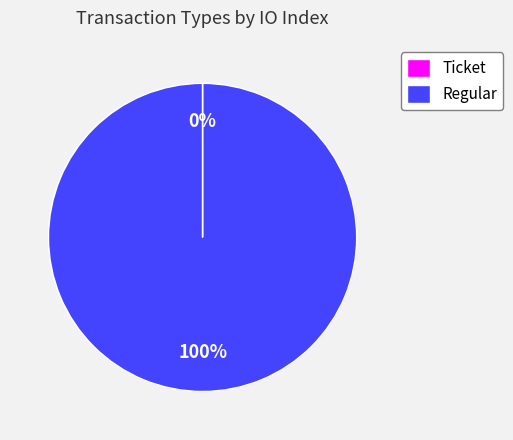

Is it true that Regular is 100% of the pie?

True